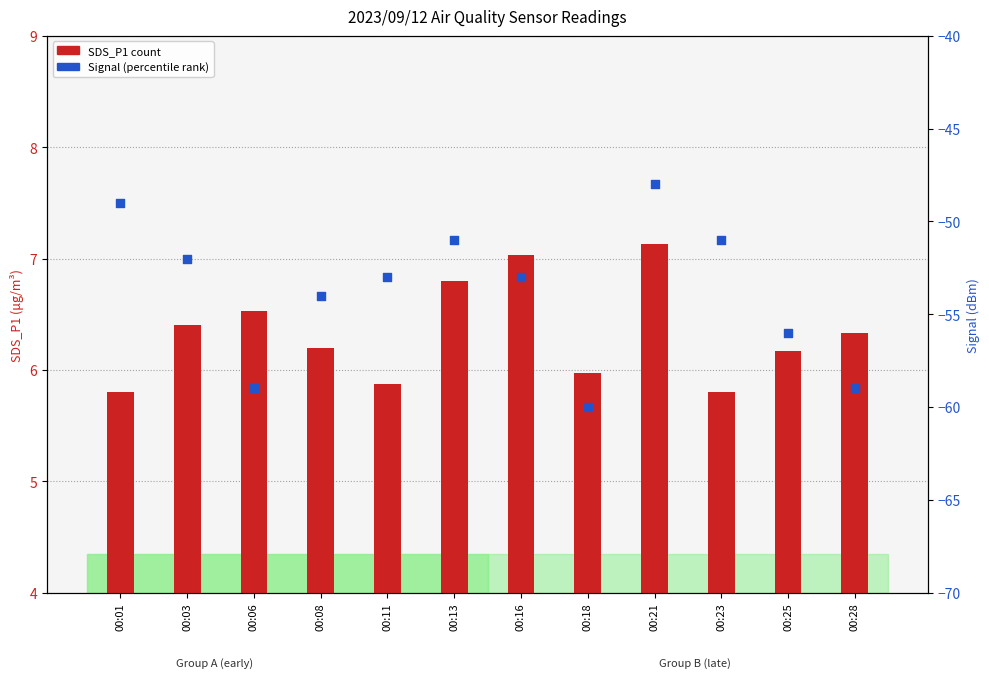

Which series contains the lowest Y value?

Signal (percentile rank)